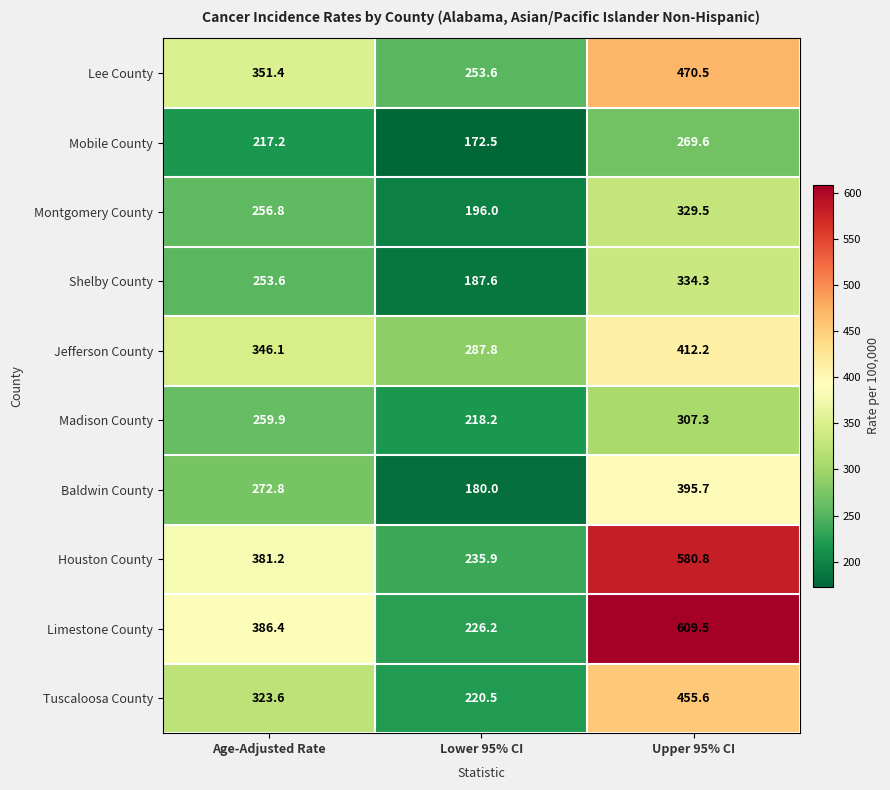

Is it true that Jefferson County equals 129.0 at Lower 95% CI?

False